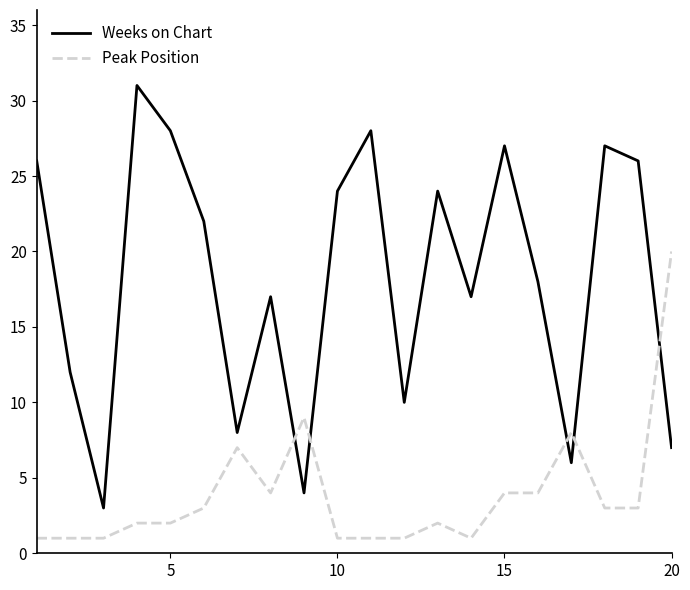

True or false: Weeks on Chart and Peak Position intersect in this chart.

True